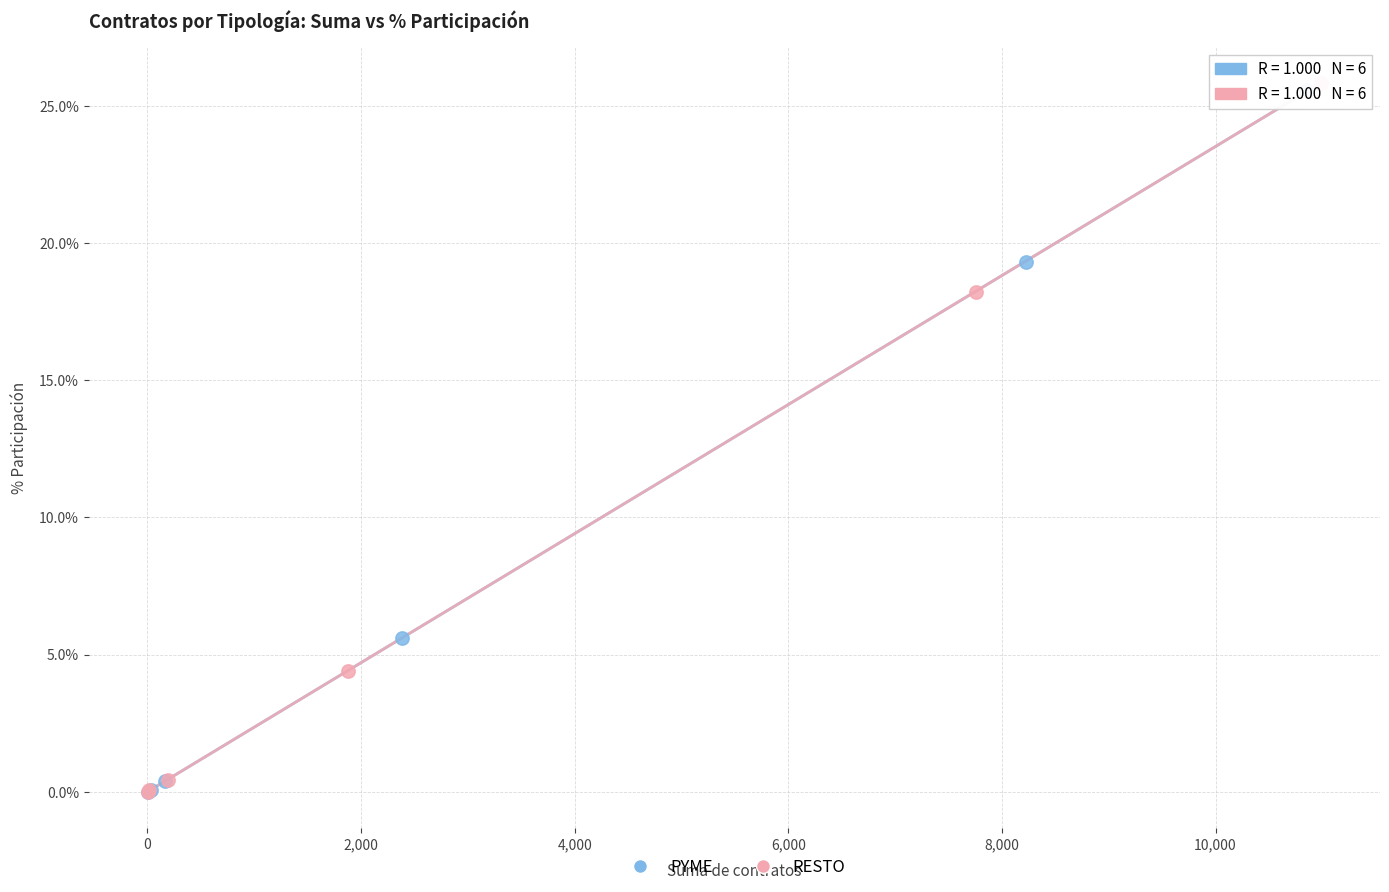

Which series has the widest spread of Y values?

RESTO